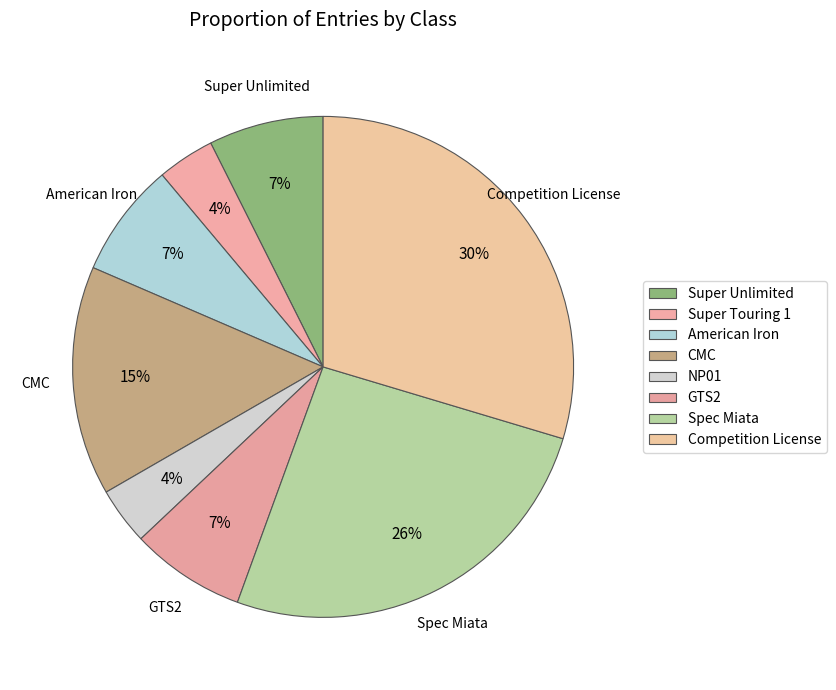

What percentage is the Spec Miata slice, to the nearest percent?

26%